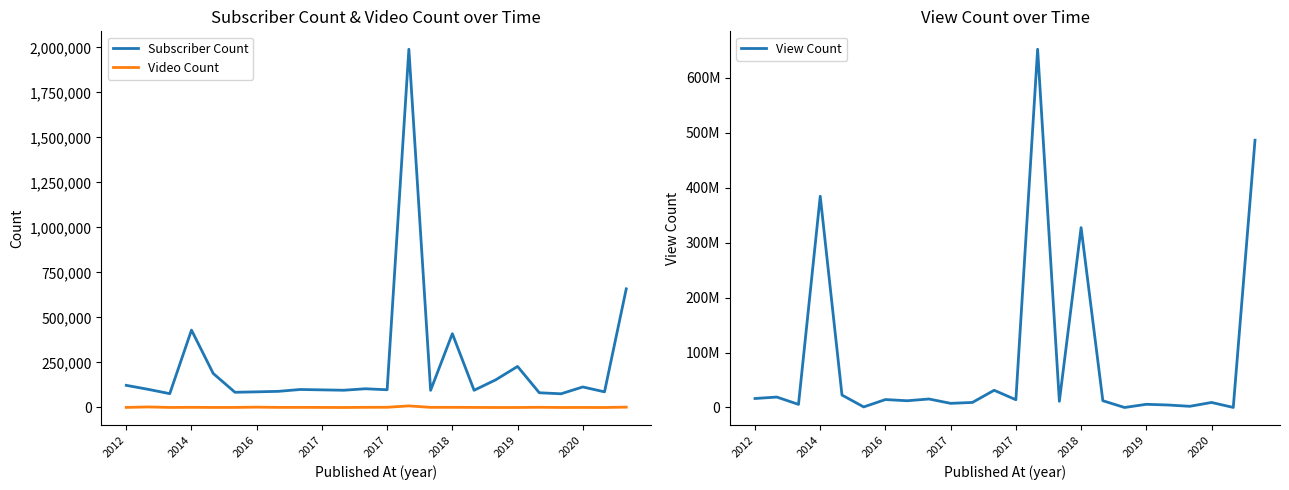

What is the label of the 20th point from the left?

19